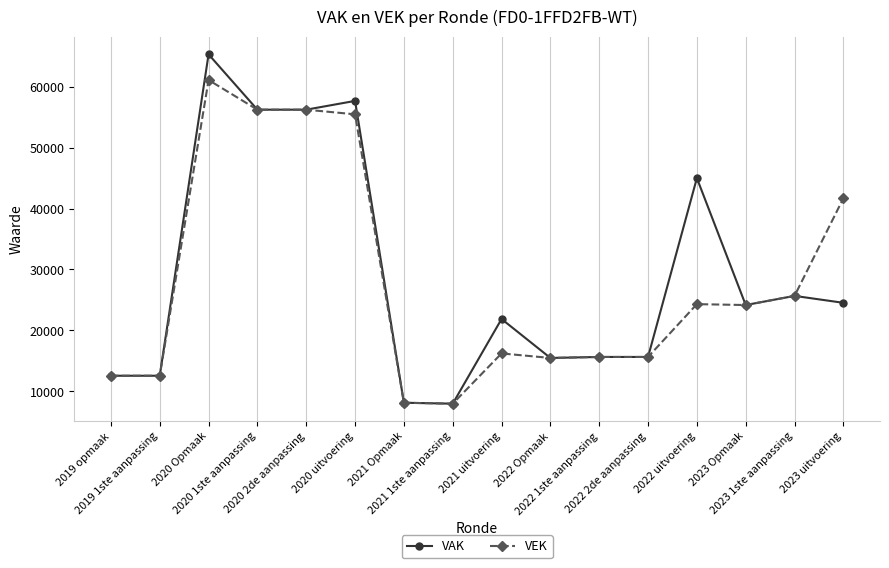

What is the value of the VAK point at the 5th from the left?

56216